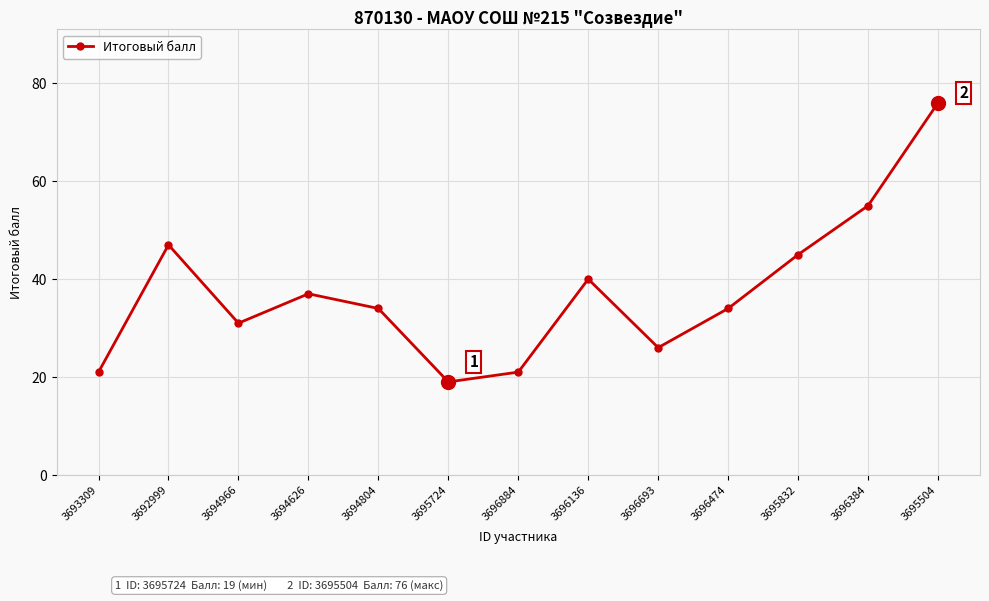

How many lines are shown in the chart?

1